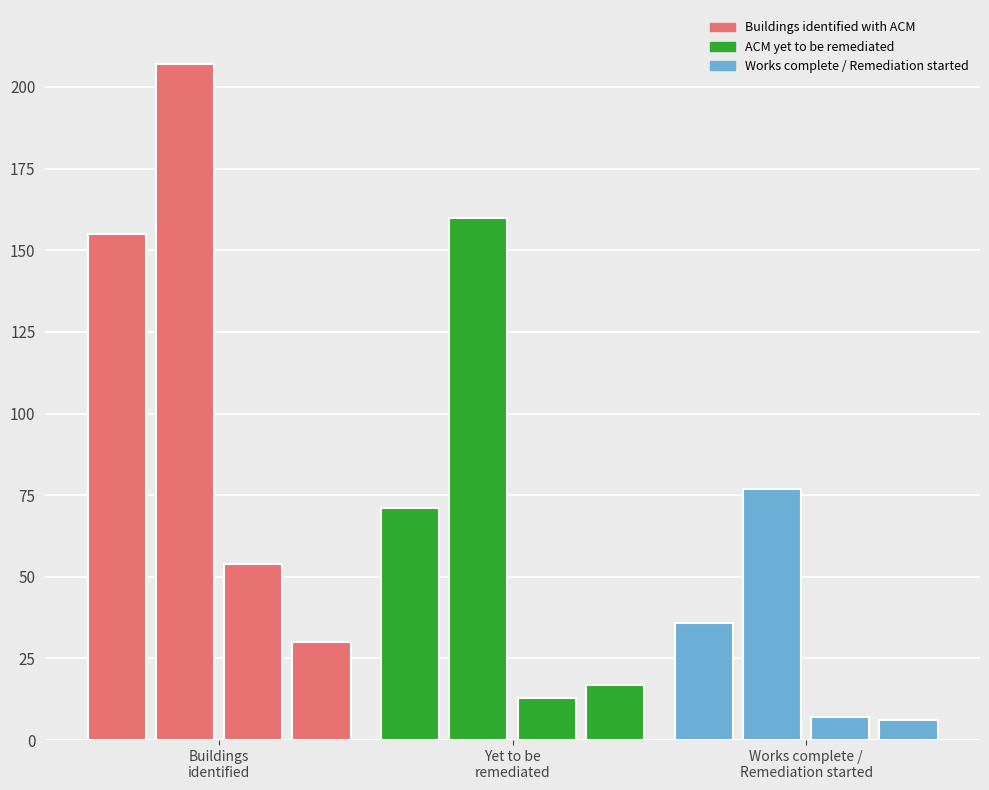

Which series has the largest total across all categories?

Buildings identified with ACM